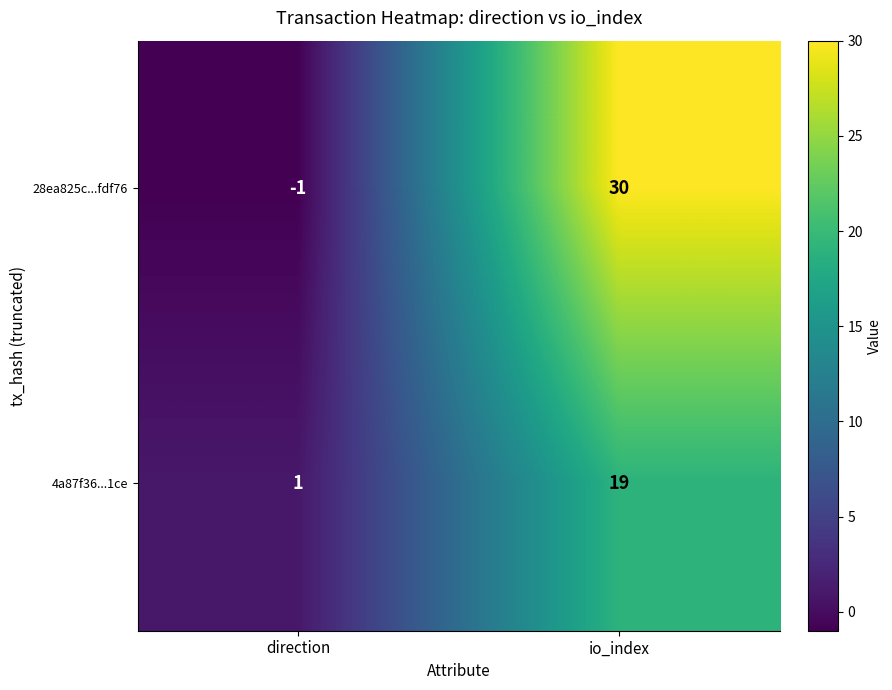

Reading right to left, transcribe all the data shown in this chart.

28ea825c...fdf76: io_index=30	direction=-1
4a87f36...1ce: io_index=19	direction=1